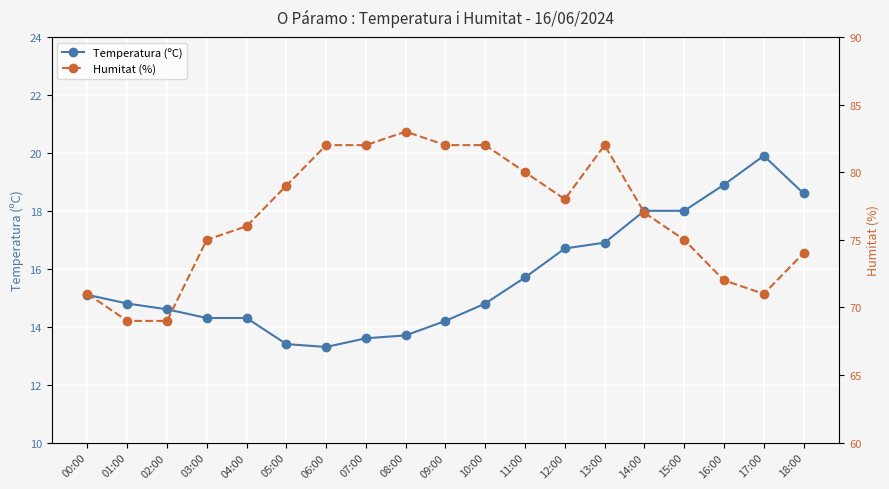

True or false: Humitat (%) and Temperatura (ºC) intersect in this chart.

False